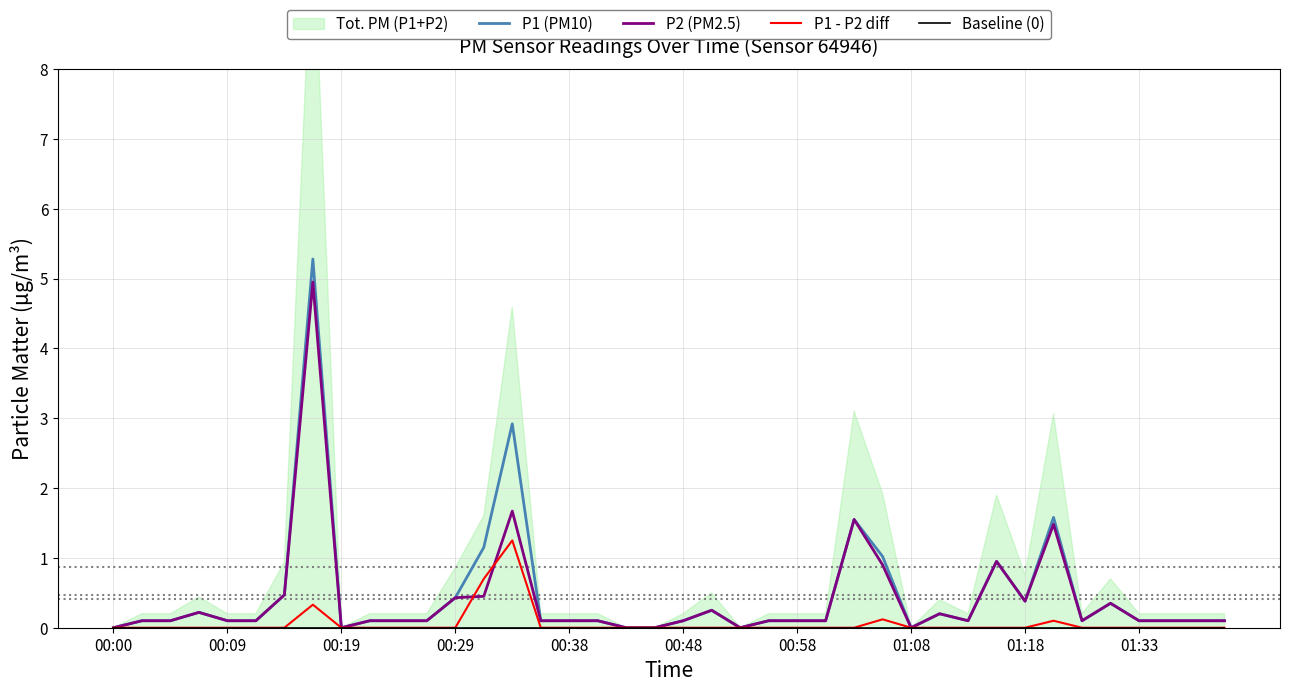

Which label corresponds to the smallest value in the chart?

00:00